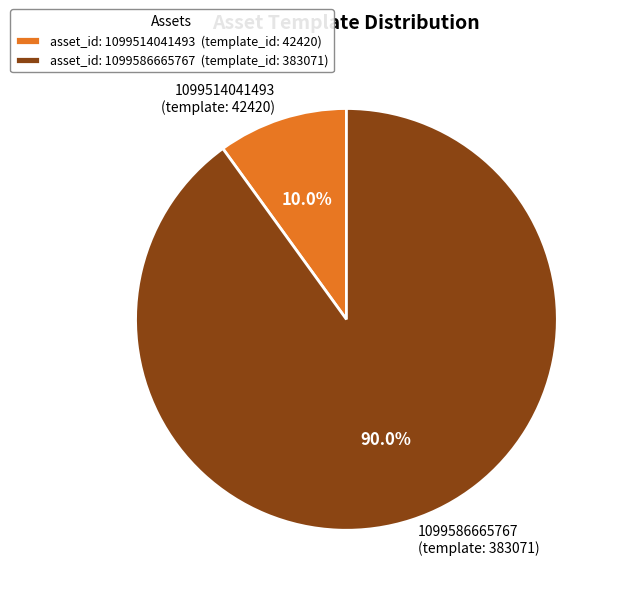

Does 1099514041493 account for over 50% of the chart?

No